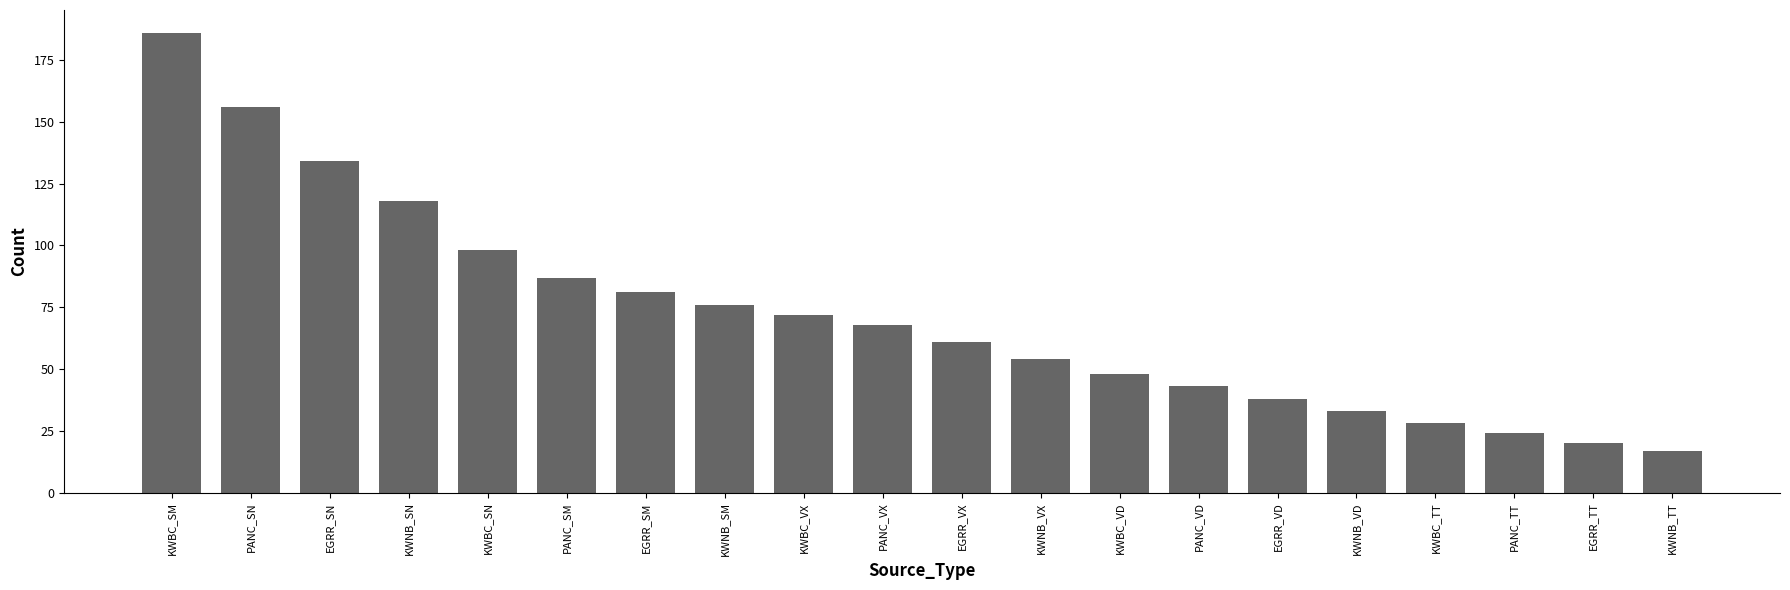

List the labels in order of value, largest first.

KWBC_SM, PANC_SN, EGRR_SN, KWNB_SN, KWBC_SN, PANC_SM, EGRR_SM, KWNB_SM, KWBC_VX, PANC_VX, EGRR_VX, KWNB_VX, KWBC_VD, PANC_VD, EGRR_VD, KWNB_VD, KWBC_TT, PANC_TT, EGRR_TT, KWNB_TT